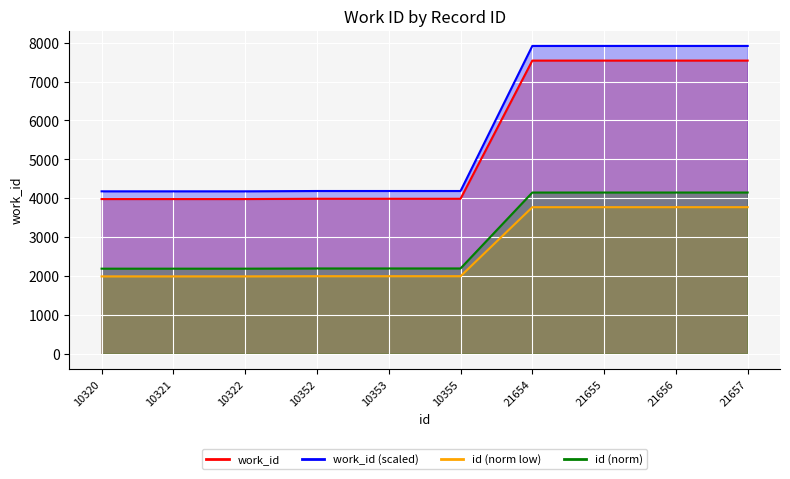

At 21655, list the series in order from largest to smallest.

work_id (scaled) line, work_id line, id (norm) line, id (norm low) line